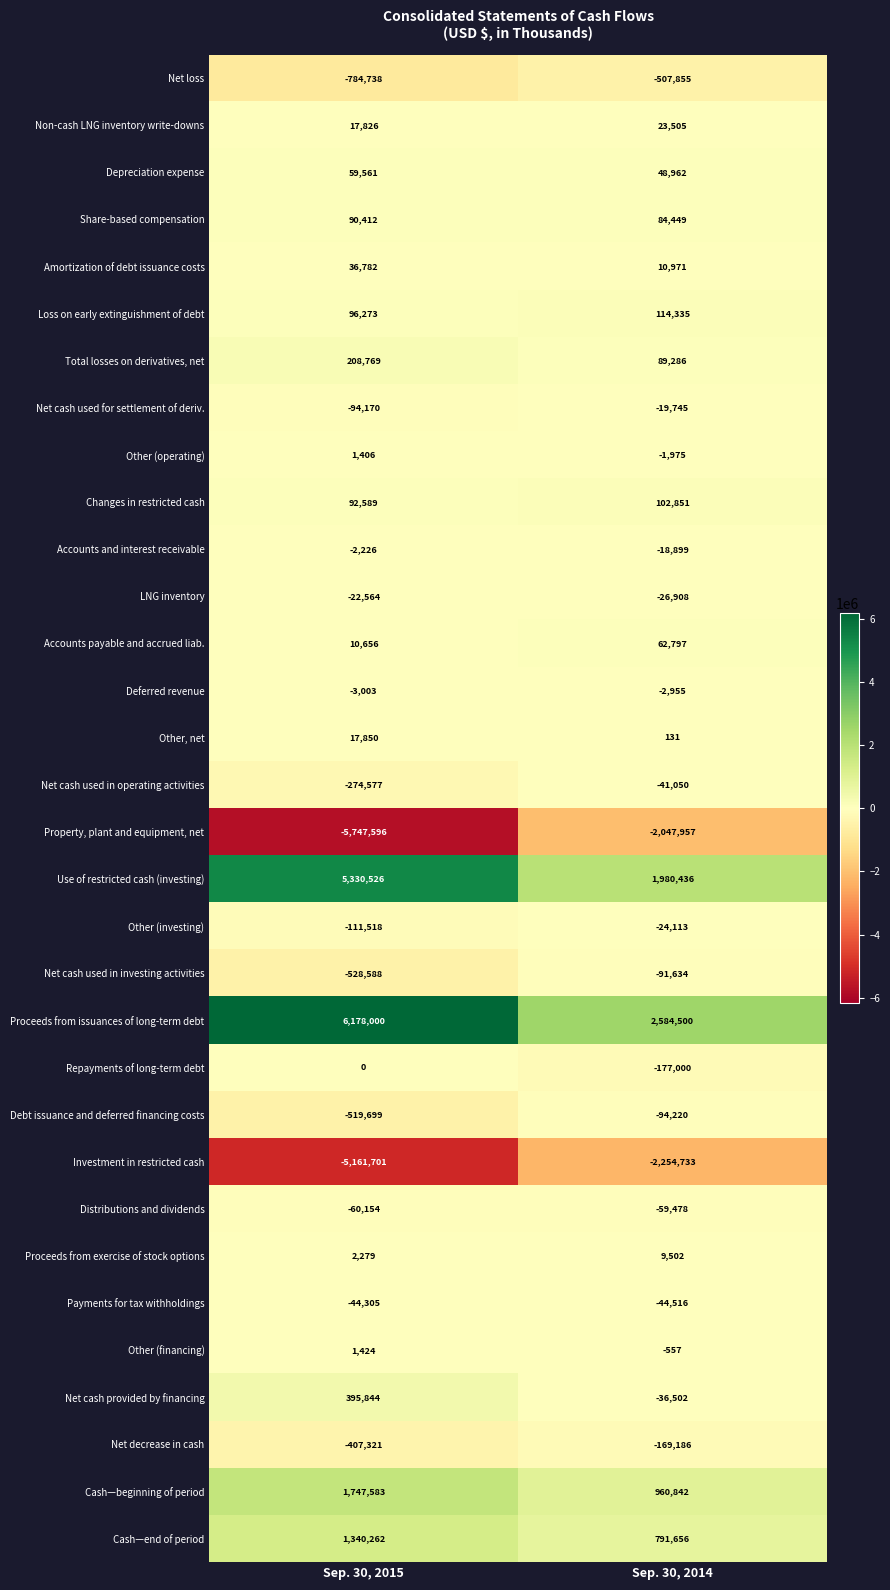

What is the sum of all Property, plant and equipment, net values?

-7795553